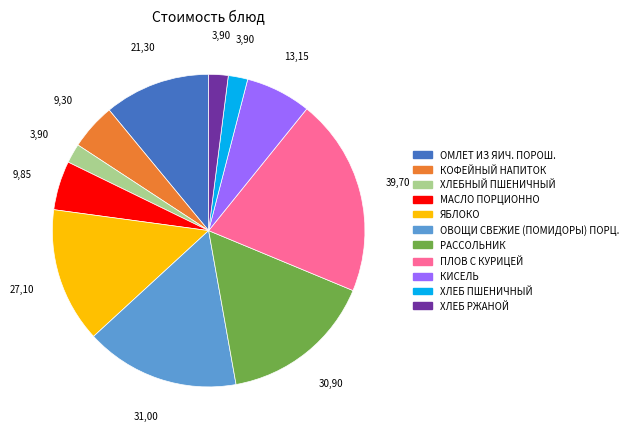

Does КИСЕЛЬ account for over 50% of the chart?

No